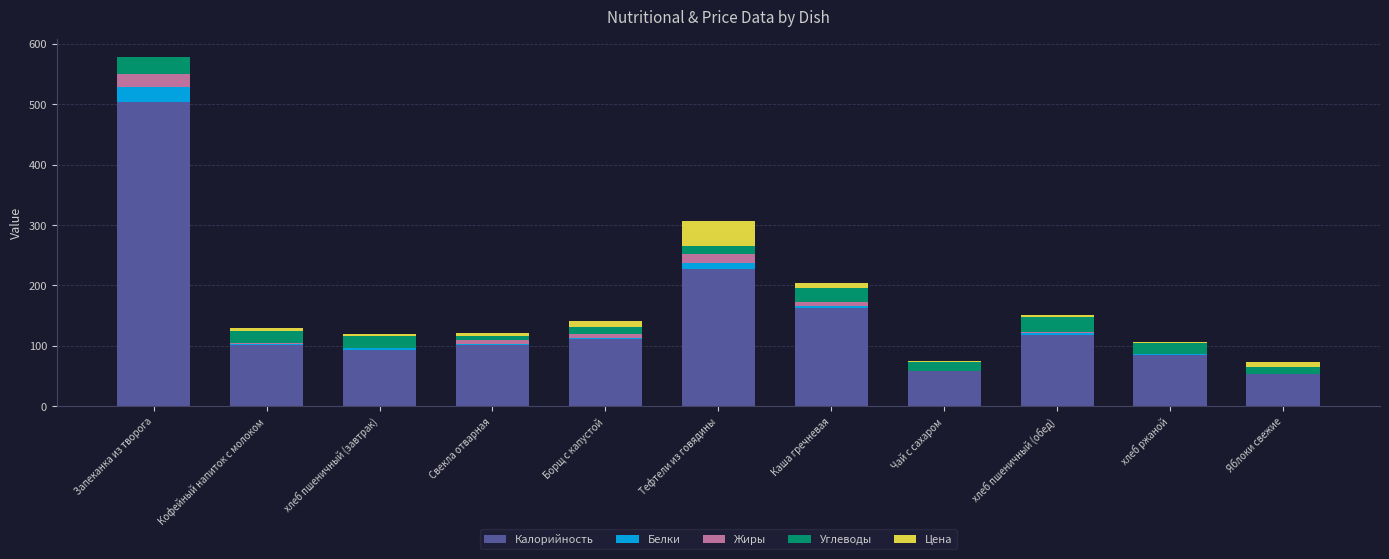

The Калорийность series shows 58.0 at Чай с сахаром. True or false?

True